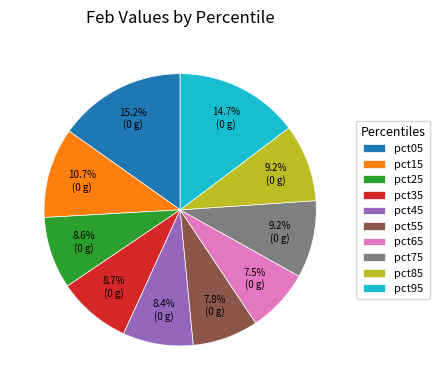

Is the sum of pct95 and pct65 greater than half?

No